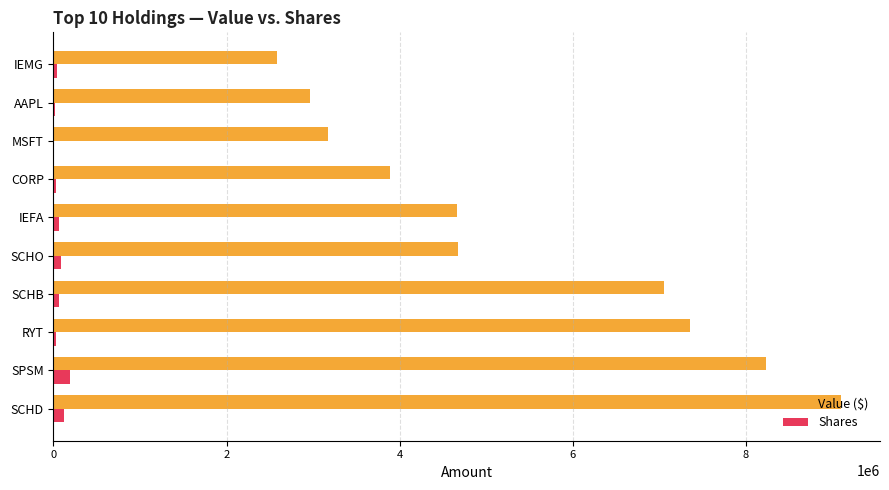

Which series has the widest spread of values?

Value ($)